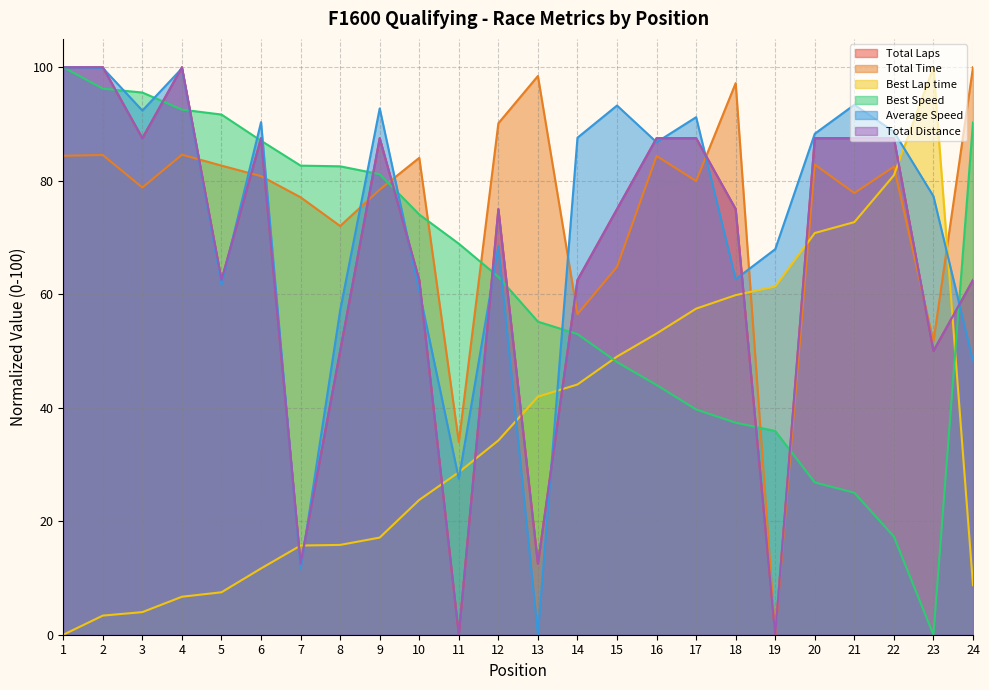

Between which two adjacent categories do Best Lap time and Total Time first intersect?

18 and 19